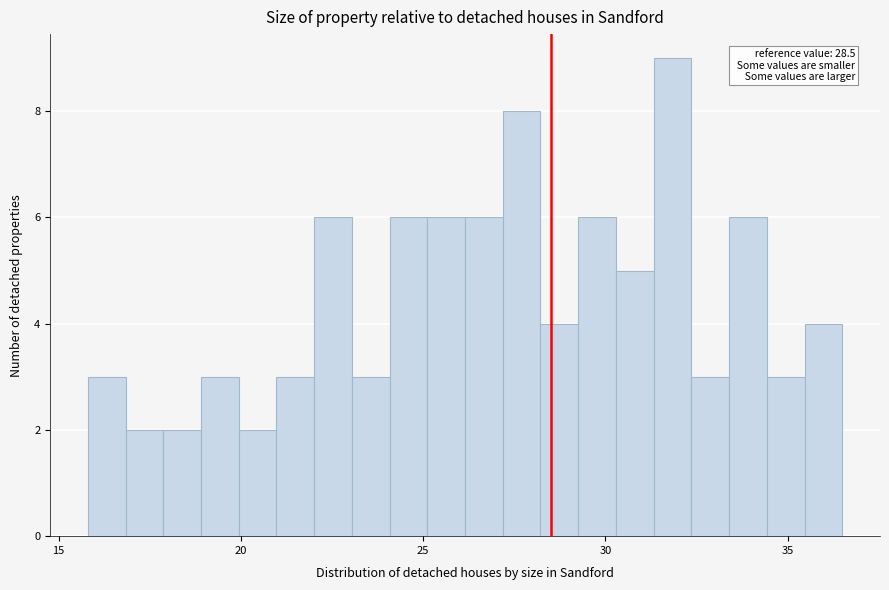

Around what value on the x-axis is the tallest bar? Give the approximate position of its centre, as read against the axis.

32.0